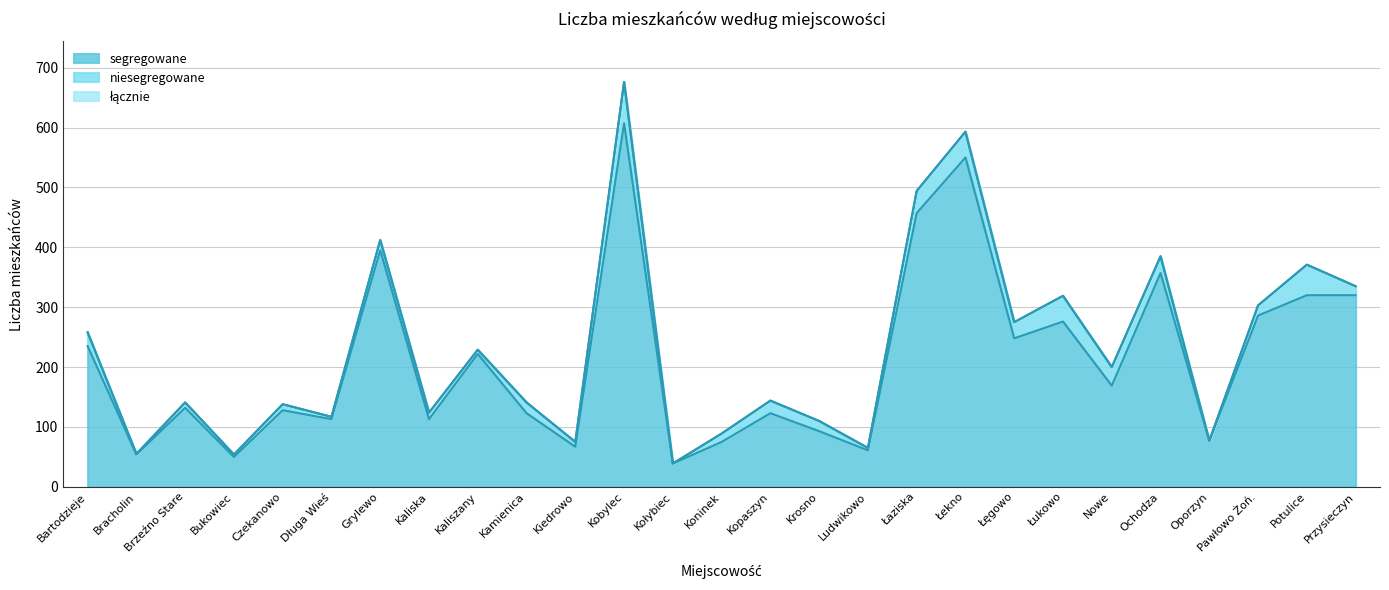

Read the segregowane value at Oporzyn, to the nearest 50.

100